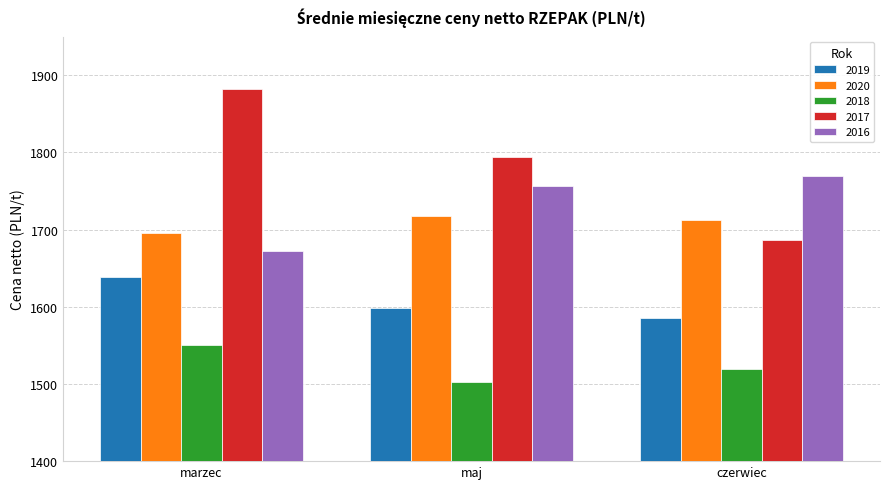

Is it true that 2017 equals 2731 at marzec?

False